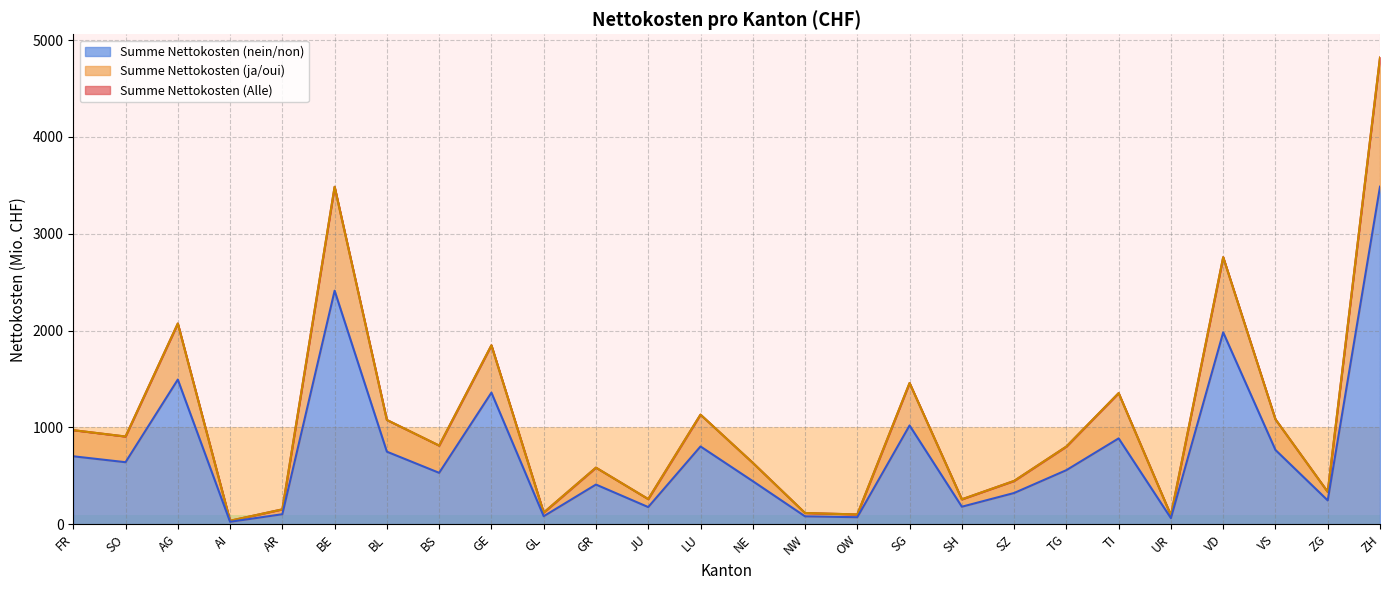

At which category is the sum across all series the highest?

ZH